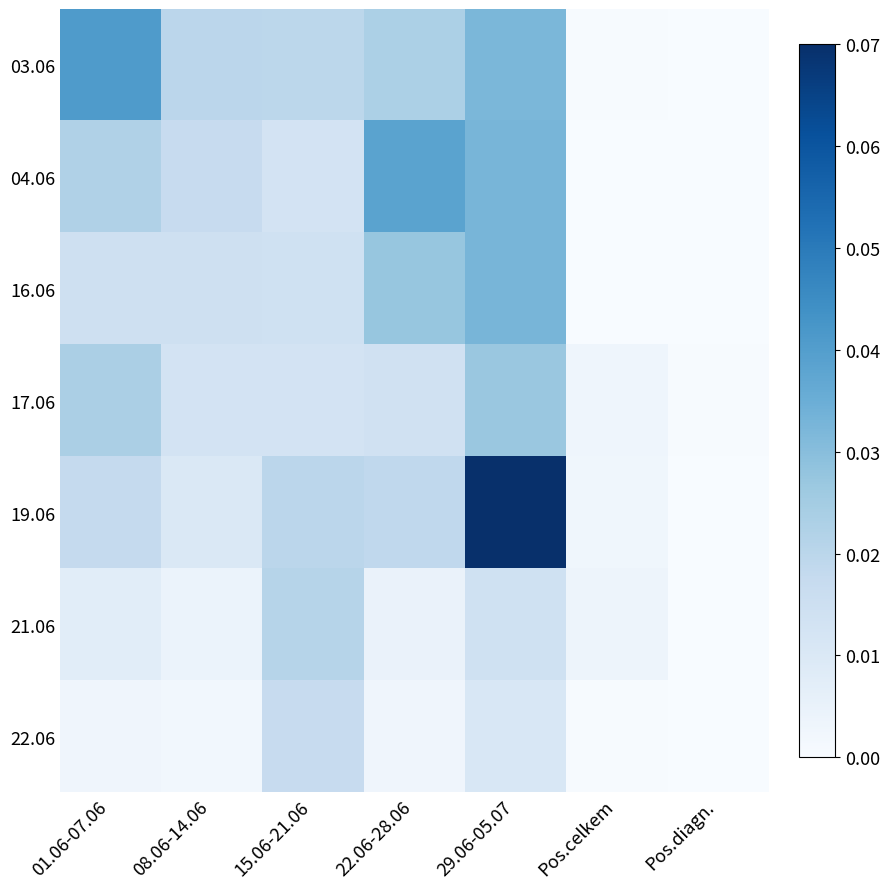

List the series in order of their peak value, lowest first.

22.06, 21.06, 17.06, 16.06, 04.06, 03.06, 19.06